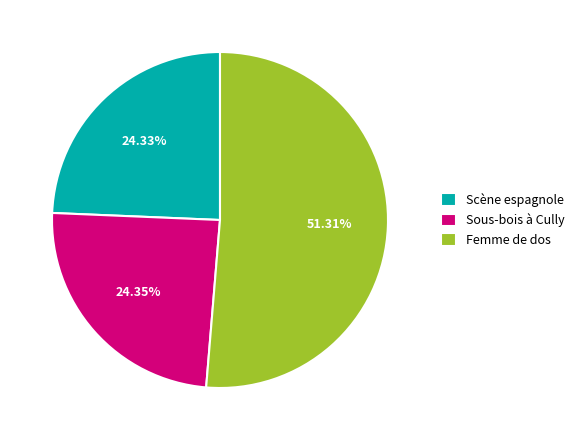

How many slices are in this pie chart?

3